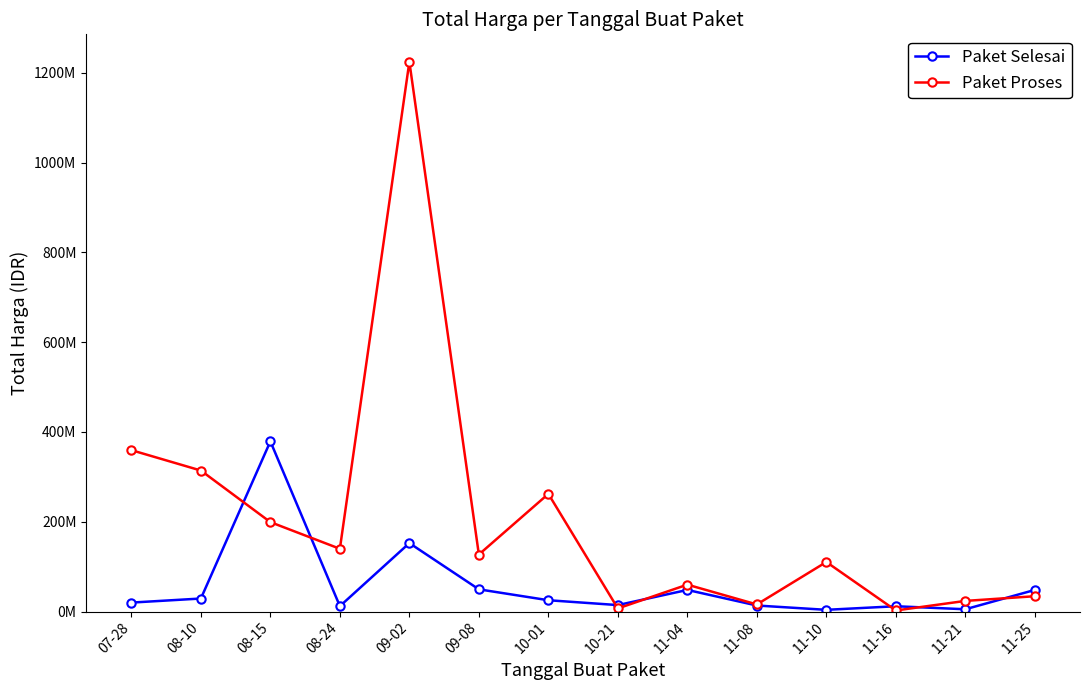

Between 07-28 and 11-08, which is larger?

07-28